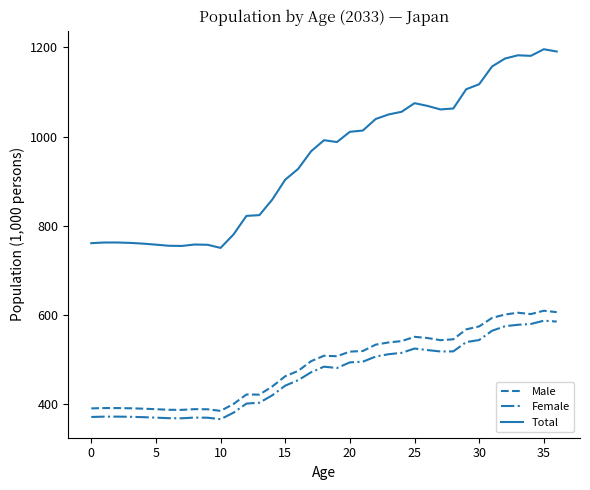

True or false: Female and Male intersect in this chart.

False